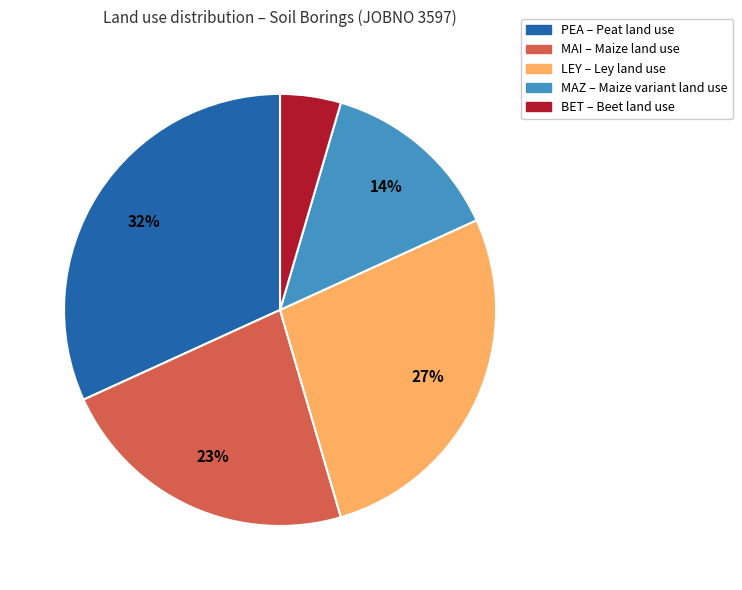

Do MAZ and MAI together represent more than half of the pie?

No